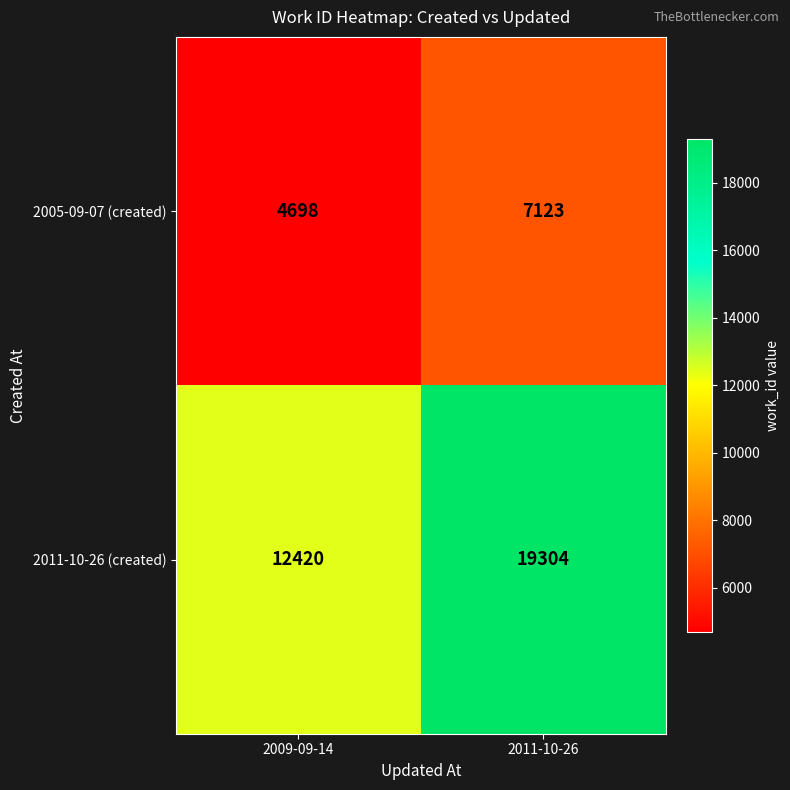

At how many categories does at least one series exceed 18740?

1